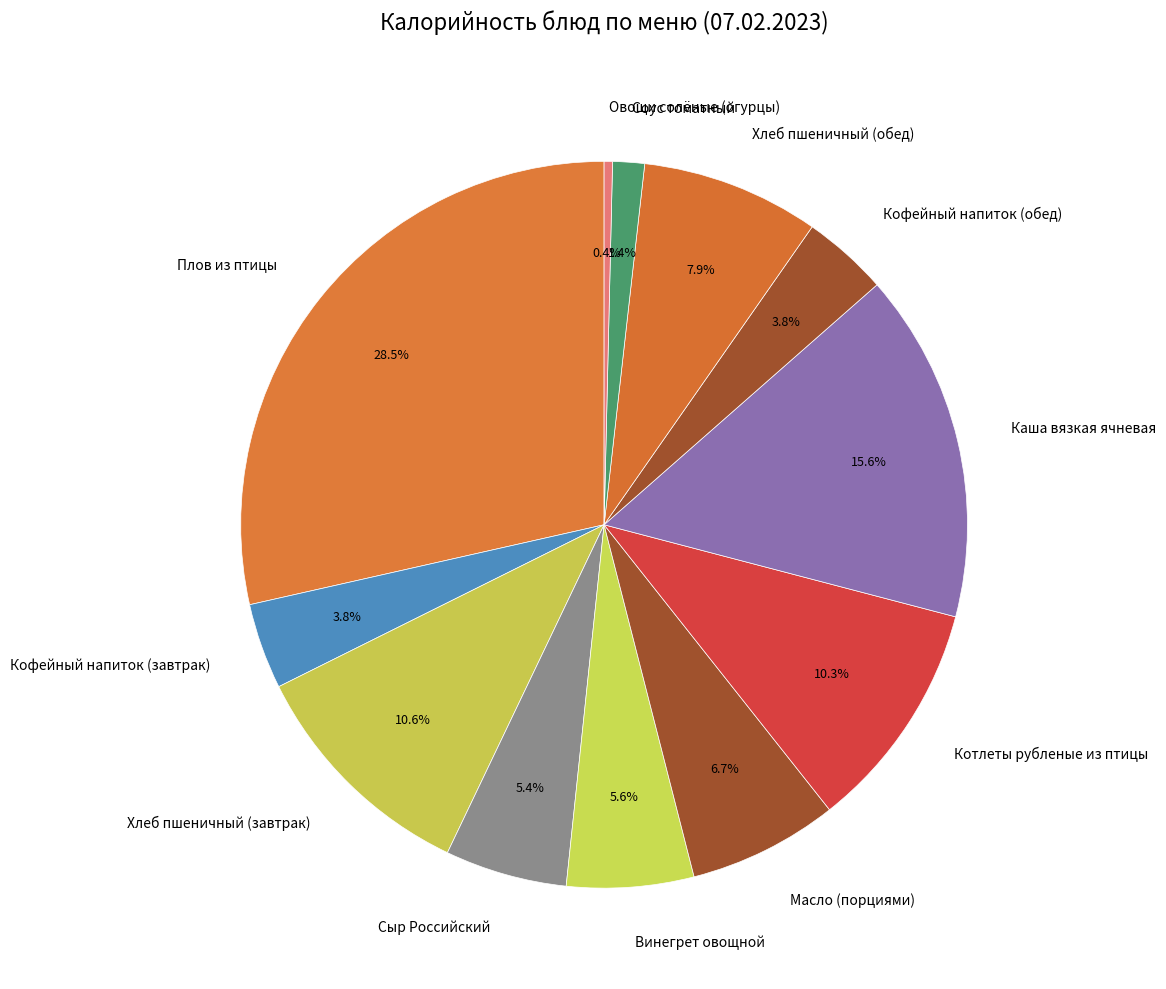

Is it true that Овощи солёные (огурцы) is 0% of the pie?

True